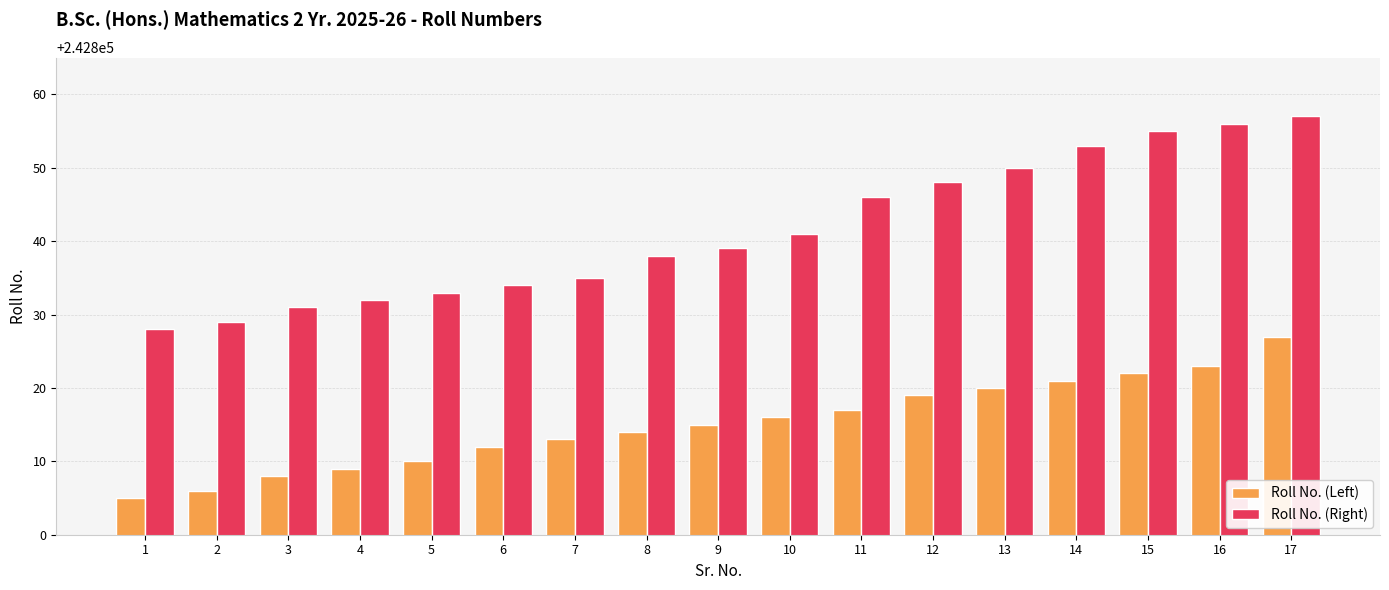

What is the smallest value displayed?

242805